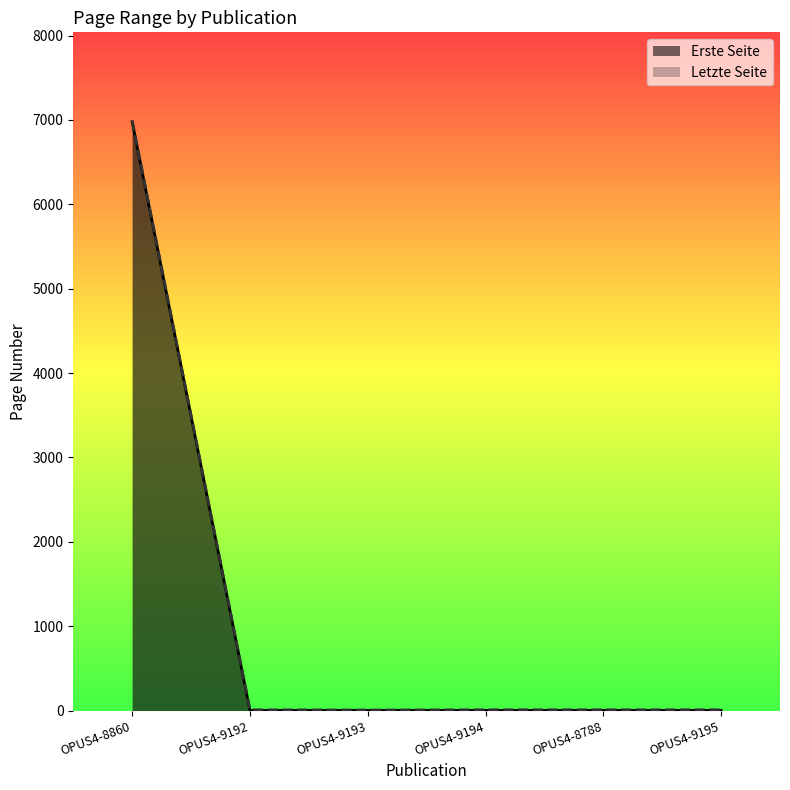

True or false: Letzte Seite has more than 1 points higher than both neighbors.

False